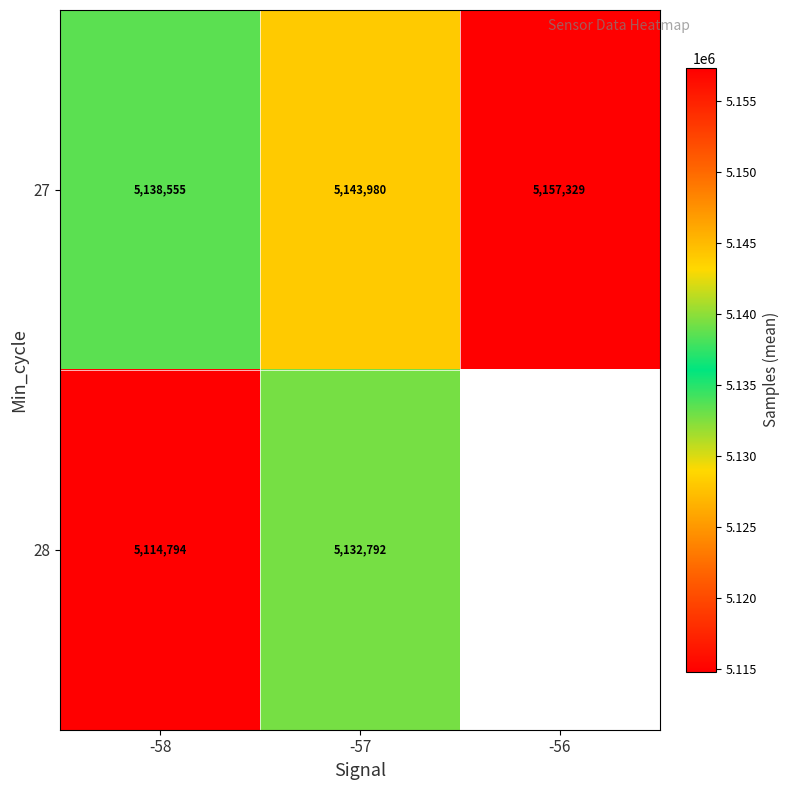

True or false: 27 has a value of 2103803.6 at -57.

False